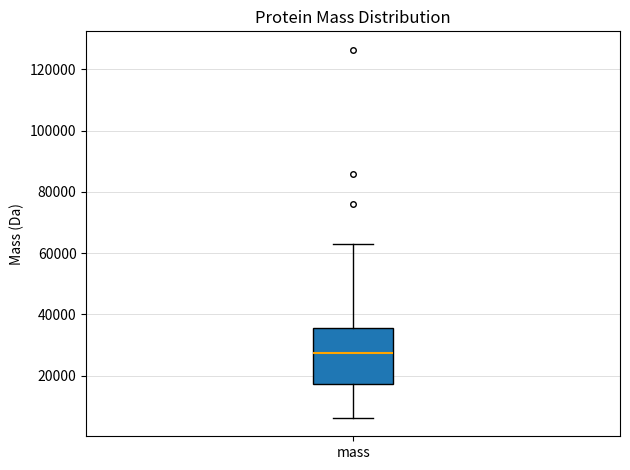

Read this box plot against the y-axis: the position of the median line, the range covered by the box, and the ends of both whiskers. The values are not printed on the chart, so give them approximately, as read against the axis.

median 28000, box 18000 to 36000, whiskers 6000 to 64000